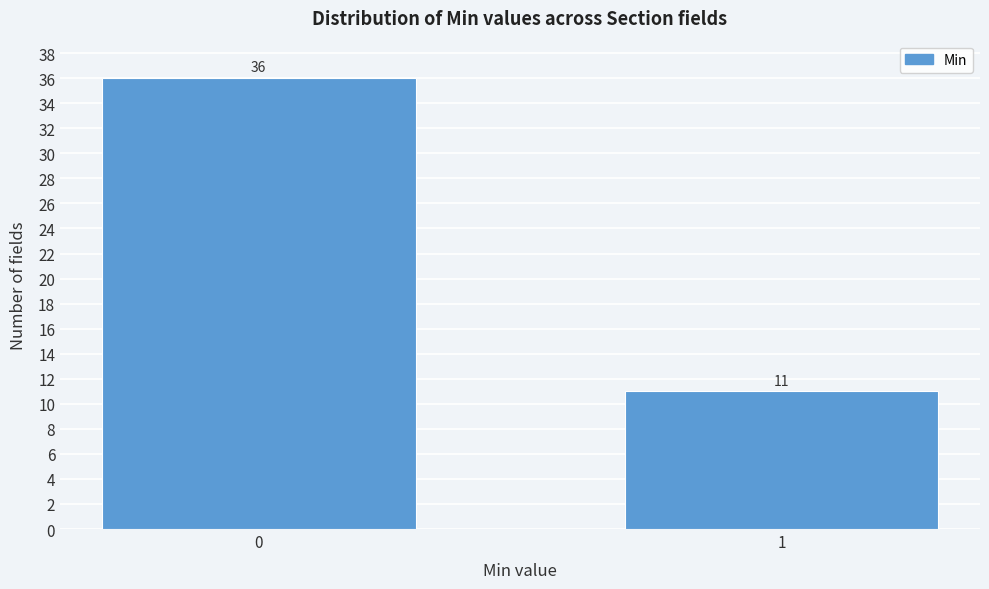

Reading right to left, transcribe all the data shown in this chart.

1=11	0=36